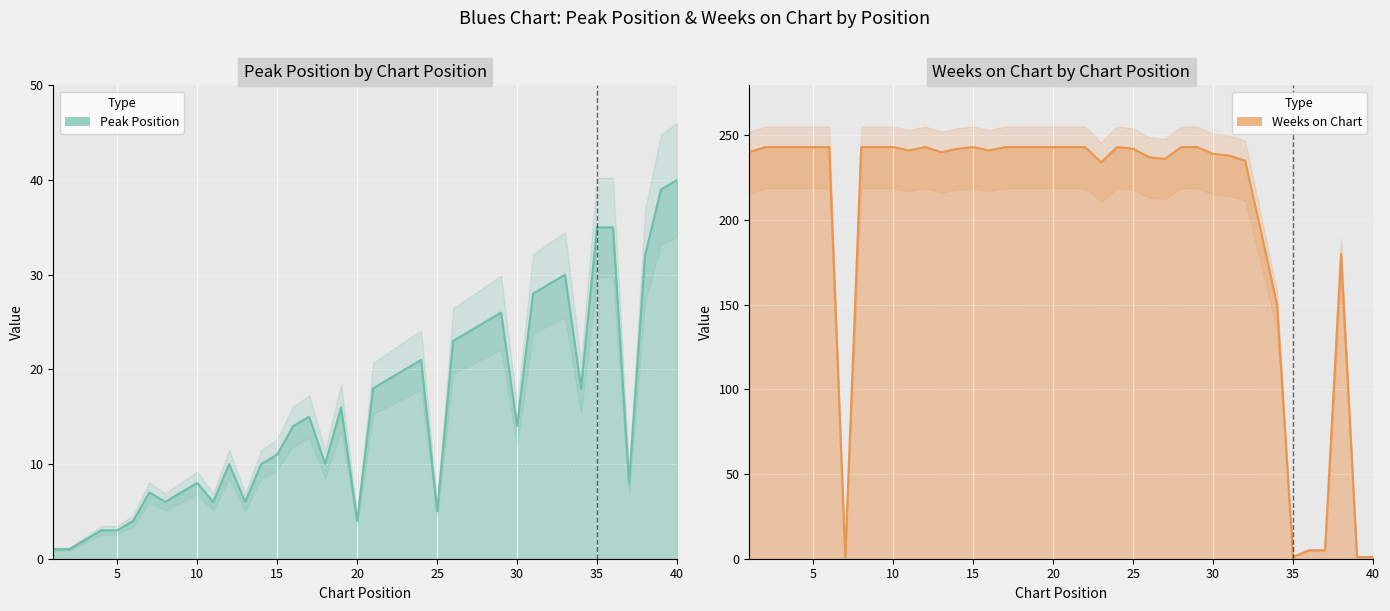

Where is the first local maximum for Peak Position?

7